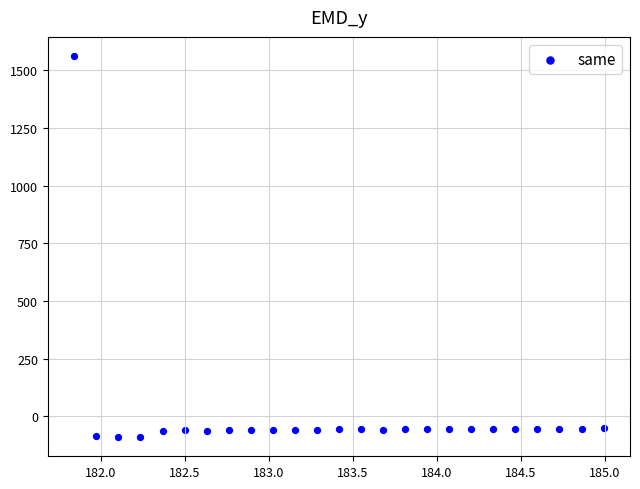

What is the range of Y values (max minus min)?

1653.8